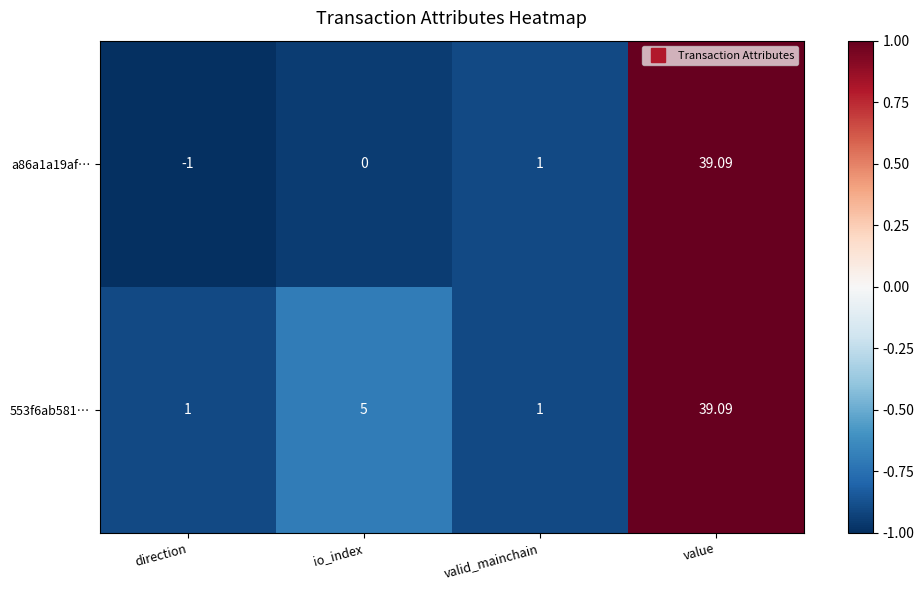

Which series has the largest total across all categories?

553f6ab581…